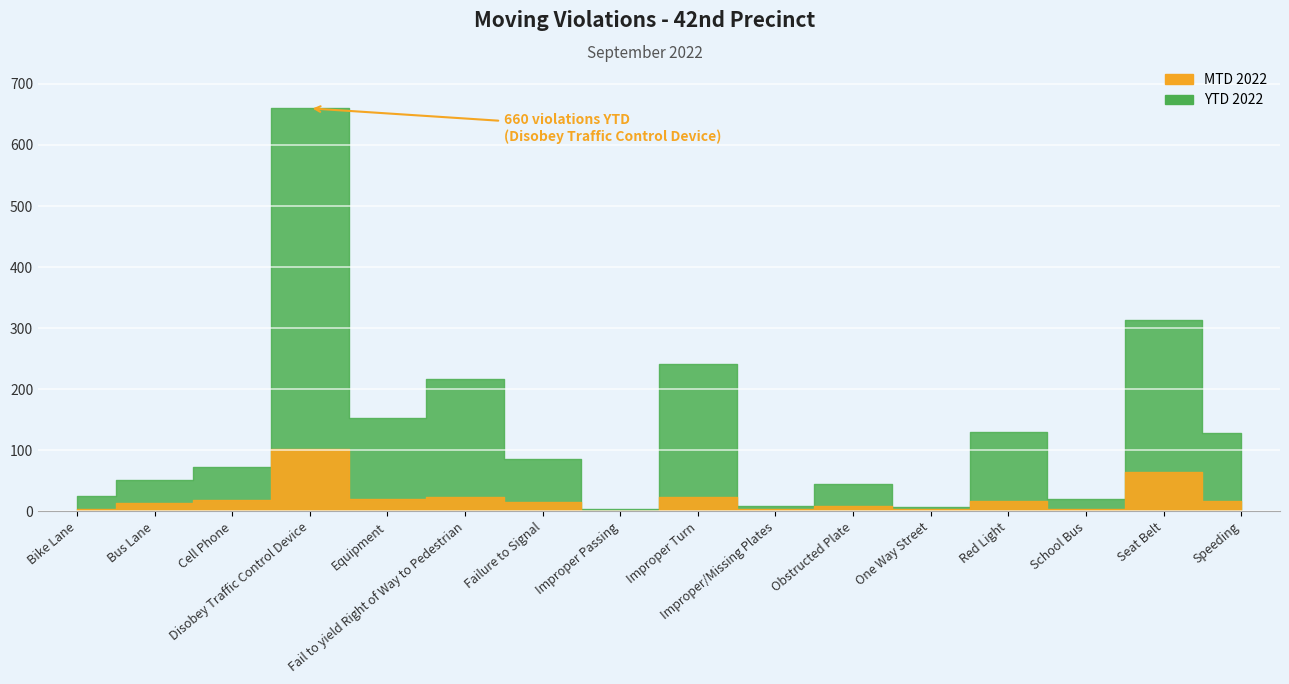

Reading left to right, extract all data points from this chart.

MTD 2022: Bike Lane=4	Bus Lane=14	Cell Phone=18	Disobey Traffic Control Device=102	Equipment=20	Fail to yield Right of Way to Pedestrian=24	Failure to Signal=16	Improper Passing=1	Improper Turn=23	Improper/Missing Plates=3	Obstructed Plate=8	One Way Street=3	Red Light=17	School Bus=3	Seat Belt=65	Speeding=17
YTD 2022: Bike Lane=25	Bus Lane=52	Cell Phone=73	Disobey Traffic Control Device=660	Equipment=152	Fail to yield Right of Way to Pedestrian=217	Failure to Signal=86	Improper Passing=3	Improper Turn=241	Improper/Missing Plates=9	Obstructed Plate=44	One Way Street=7	Red Light=130	School Bus=20	Seat Belt=313	Speeding=128